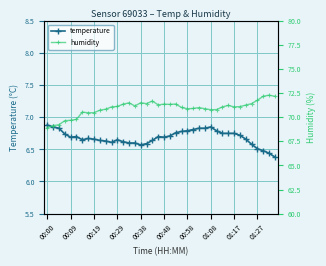

What are all the series names shown in the legend?

temperature, humidity